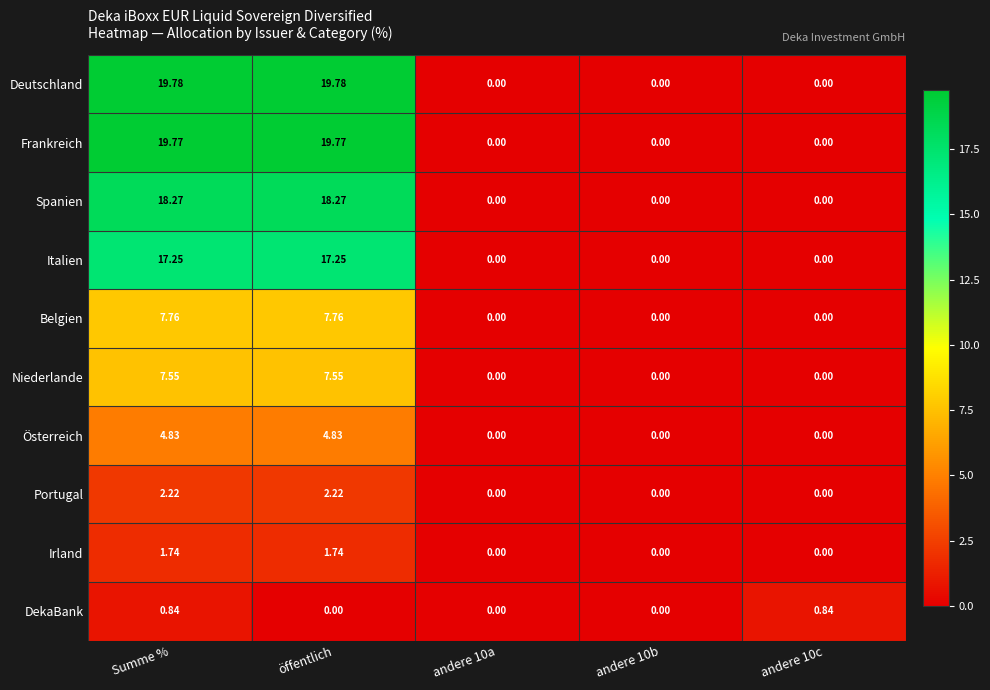

Which series changed the most between öffentlich and andere 10c?

Deutschland